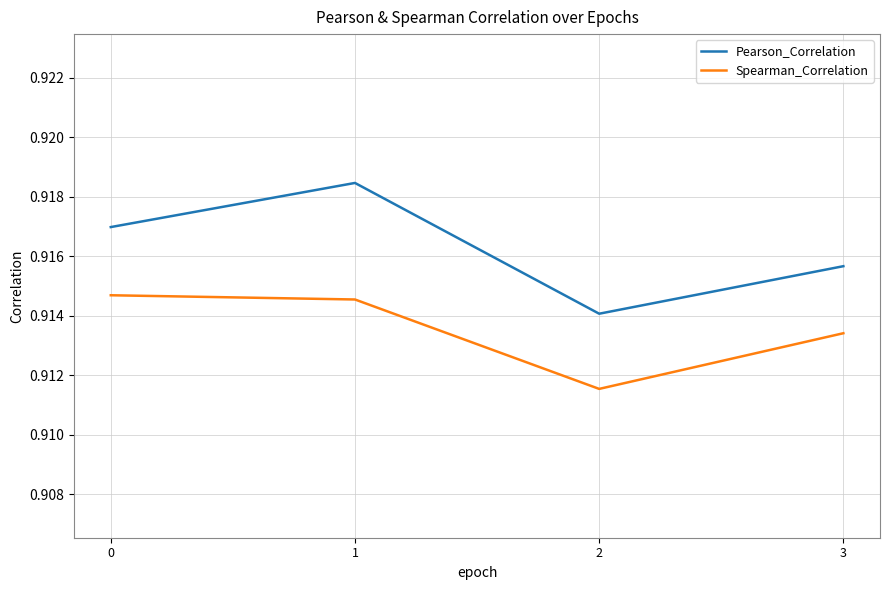

Is it true that Pearson_Correlation equals 0.4 at 0?

False